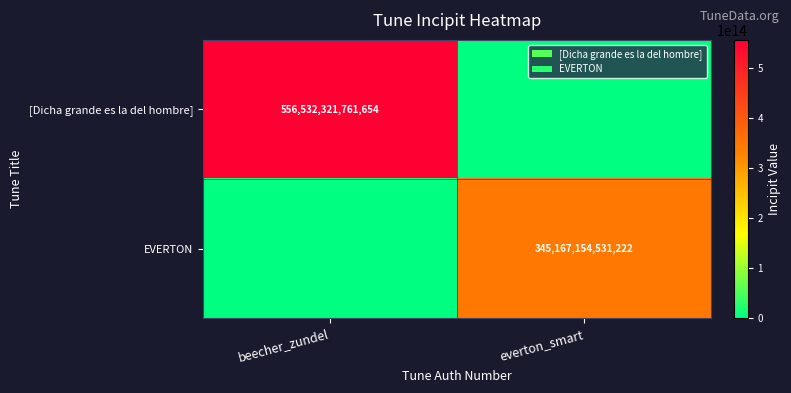

Which has a higher value, everton_smart or beecher_zundel?

beecher_zundel